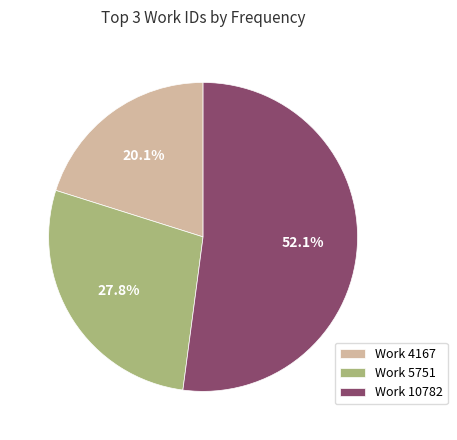

How many slices are in this pie chart?

3